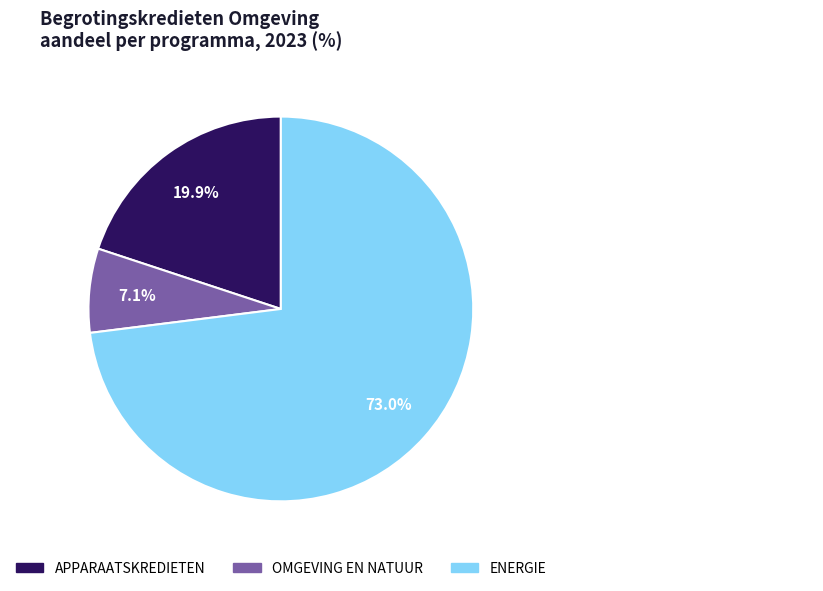

Rank the categories by value from highest to lowest.

ENERGIE, APPARAATSKREDIETEN, OMGEVING EN NATUUR